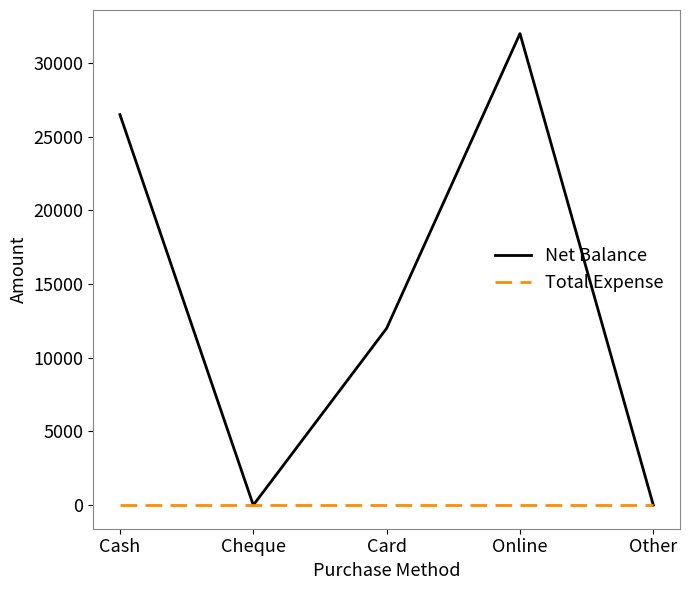

At which label does Net Balance reach its peak?

Online